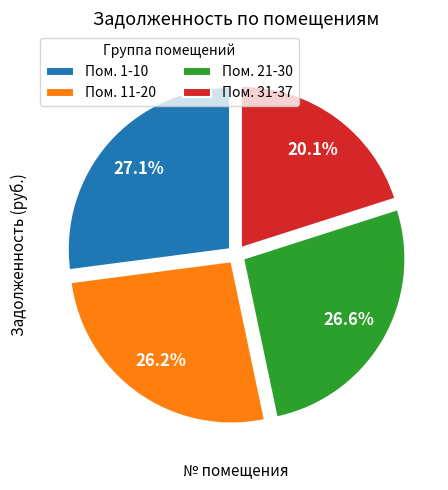

Is the sum of Пом. 11-20 and Пом. 21-30 greater than half?

Yes